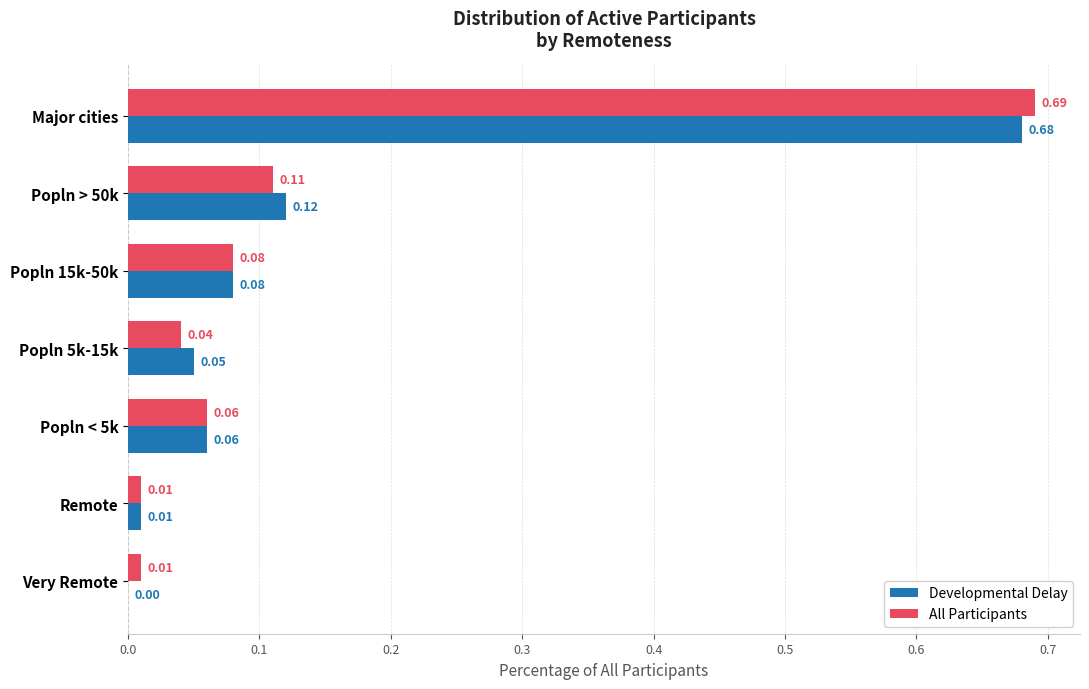

What are all the series names shown in the legend?

Developmental Delay, All Participants